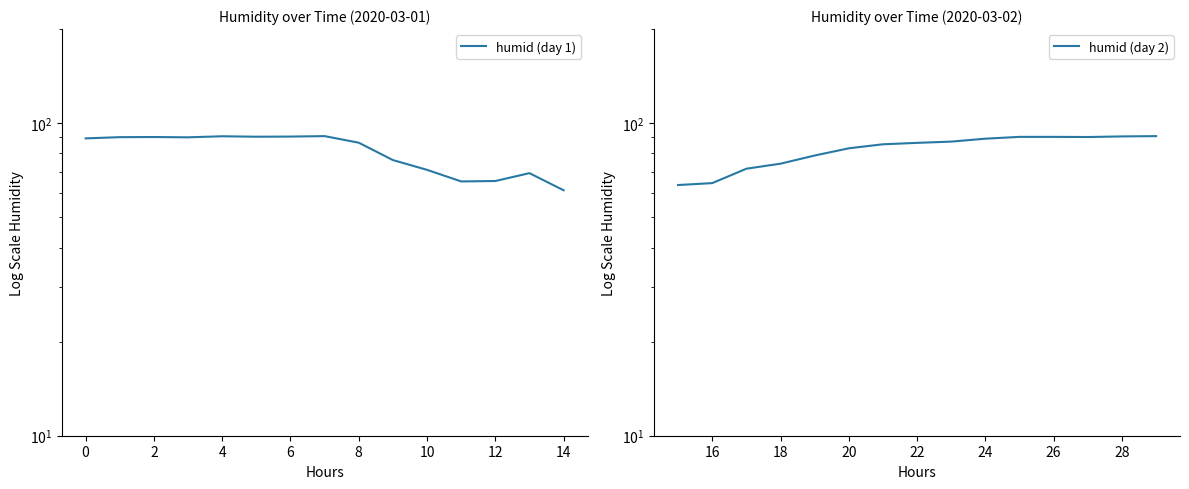

After their last crossing, which series has the higher values: humid (day 1) or humid (day 2)?

humid (day 2)